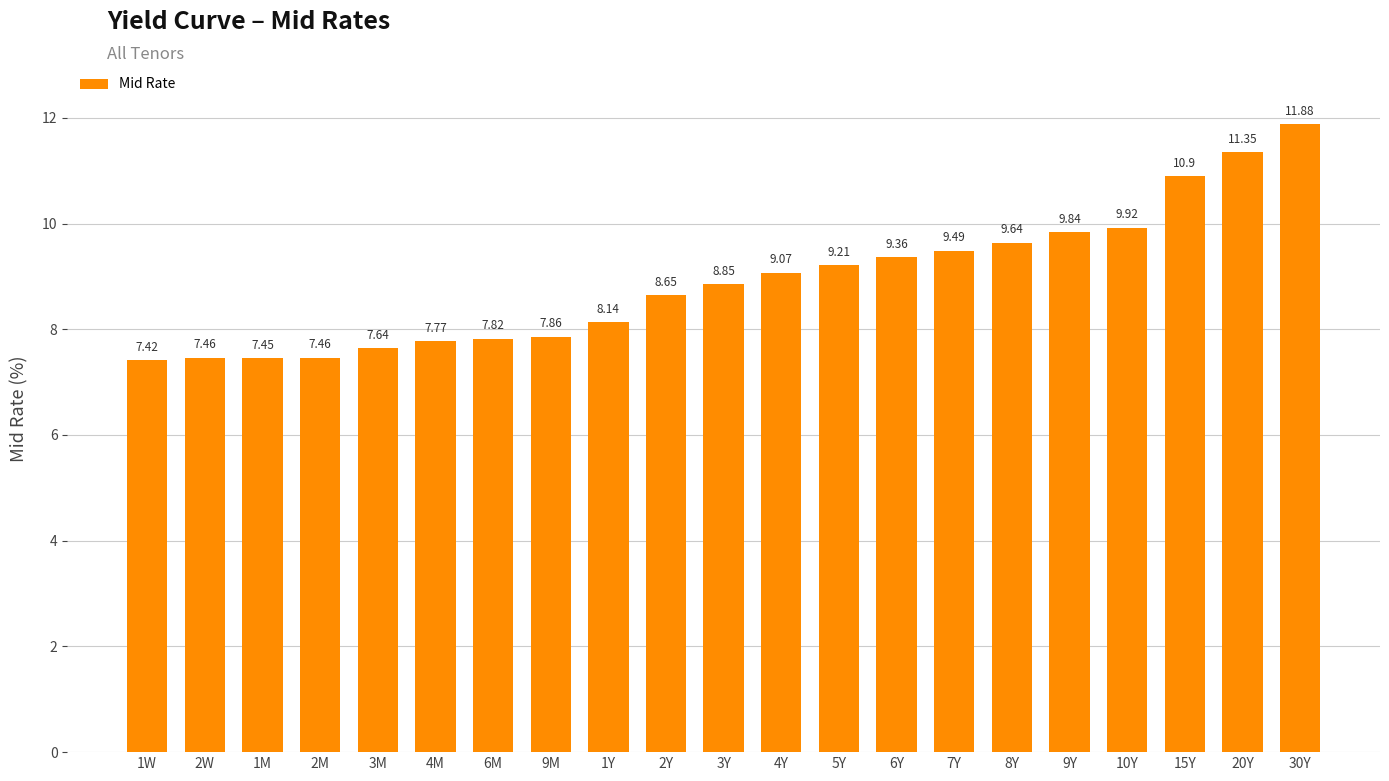

What is the greatest value displayed?

11.9